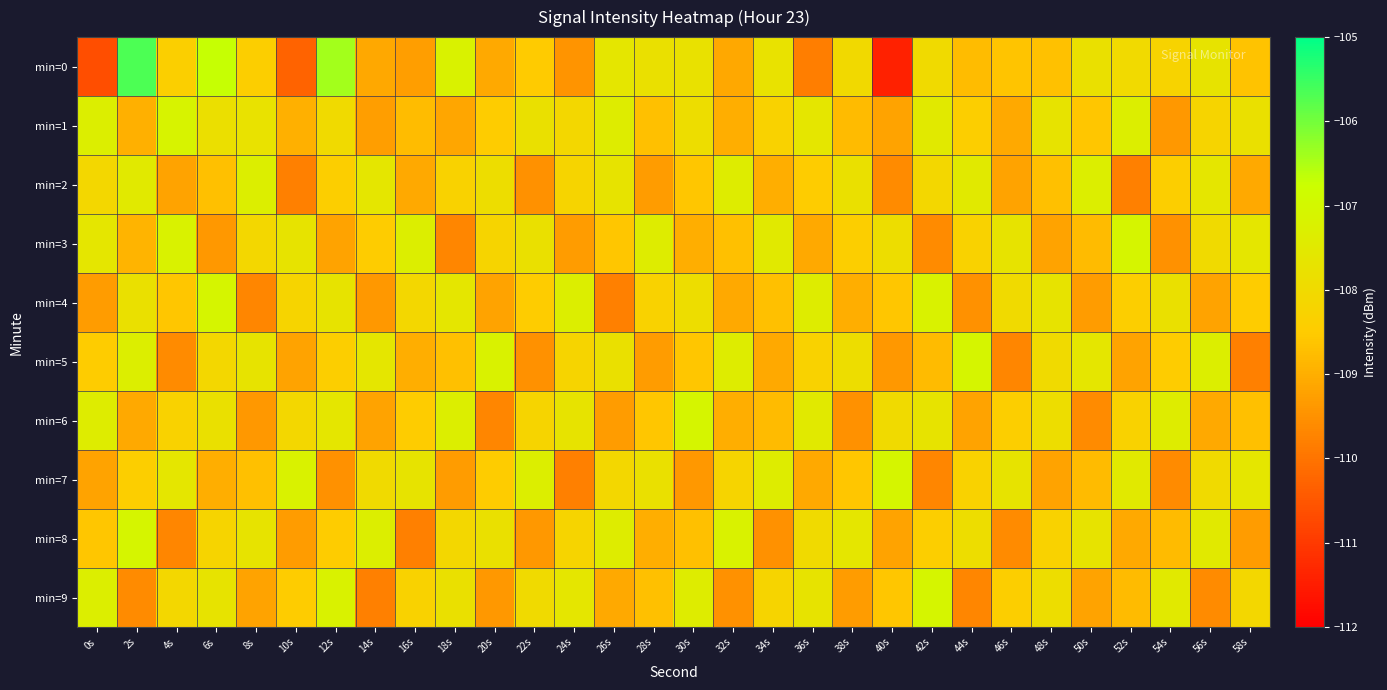

Reading left to right, list all the values displayed in this chart.

min=0: 0s=-110.7	2s=-105.7	4s=-108.4	6s=-106.7	8s=-108.4	10s=-110.3	12s=-106.4	14s=-109.1	16s=-109.3	18s=-107.2	20s=-109.1	22s=-108.5	24s=-109.4	26s=-107.6	28s=-107.8	30s=-107.8	32s=-109.1	34s=-107.7	36s=-109.8	38s=-108.1	40s=-111.4	42s=-108.0	44s=-108.8	46s=-108.6	48s=-108.7	50s=-107.8	52s=-108.0	54s=-108.2	56s=-107.7	58s=-108.6
min=1: 0s=-107.3	2s=-109.0	4s=-107.2	6s=-107.8	8s=-107.8	10s=-109.0	12s=-108.0	14s=-109.3	16s=-108.8	18s=-109.2	20s=-108.5	22s=-107.8	24s=-108.1	26s=-107.4	28s=-108.7	30s=-107.9	32s=-109.0	34s=-108.3	36s=-107.6	38s=-108.8	40s=-109.2	42s=-107.5	44s=-108.4	46s=-109.1	48s=-107.7	50s=-108.6	52s=-107.3	54s=-109.4	56s=-108.2	58s=-107.8
min=2: 0s=-108.1	2s=-107.5	4s=-109.2	6s=-108.7	8s=-107.3	10s=-109.8	12s=-108.4	14s=-107.6	16s=-109.1	18s=-108.3	20s=-107.9	22s=-109.5	24s=-108.2	26s=-107.7	28s=-109.3	30s=-108.6	32s=-107.4	34s=-109.0	36s=-108.5	38s=-107.8	40s=-109.6	42s=-108.1	44s=-107.5	46s=-109.2	48s=-108.7	50s=-107.3	52s=-109.8	54s=-108.4	56s=-107.6	58s=-109.1
min=3: 0s=-107.6	2s=-108.9	4s=-107.2	6s=-109.4	8s=-108.1	10s=-107.7	12s=-109.2	14s=-108.5	16s=-107.3	18s=-109.7	20s=-108.2	22s=-107.8	24s=-109.3	26s=-108.6	28s=-107.4	30s=-109.0	32s=-108.7	34s=-107.5	36s=-109.1	38s=-108.4	40s=-107.9	42s=-109.6	44s=-108.3	46s=-107.7	48s=-109.2	50s=-108.8	52s=-107.1	54s=-109.5	56s=-108.0	58s=-107.6
min=4: 0s=-109.3	2s=-107.8	4s=-108.6	6s=-107.1	8s=-109.7	10s=-108.2	12s=-107.7	14s=-109.4	16s=-108.1	18s=-107.6	20s=-109.2	22s=-108.5	24s=-107.3	26s=-109.8	28s=-108.3	30s=-107.9	32s=-109.1	34s=-108.7	36s=-107.4	38s=-109.0	40s=-108.6	42s=-107.2	44s=-109.5	46s=-108.0	48s=-107.7	50s=-109.3	52s=-108.4	54s=-107.8	56s=-109.2	58s=-108.5
min=5: 0s=-108.5	2s=-107.3	4s=-109.6	6s=-108.1	8s=-107.7	10s=-109.2	12s=-108.4	14s=-107.6	16s=-109.0	18s=-108.7	20s=-107.2	22s=-109.5	24s=-108.2	26s=-107.8	28s=-109.3	30s=-108.6	32s=-107.4	34s=-109.1	36s=-108.3	38s=-107.9	40s=-109.4	42s=-108.8	44s=-107.1	46s=-109.7	48s=-108.0	50s=-107.6	52s=-109.2	54s=-108.5	56s=-107.3	58s=-109.8
min=6: 0s=-107.4	2s=-109.1	4s=-108.3	6s=-107.8	8s=-109.4	10s=-108.1	12s=-107.6	14s=-109.2	16s=-108.5	18s=-107.3	20s=-109.7	22s=-108.2	24s=-107.7	26s=-109.3	28s=-108.6	30s=-107.1	32s=-109.0	34s=-108.8	36s=-107.5	38s=-109.5	40s=-108.0	42s=-107.7	44s=-109.2	46s=-108.4	48s=-107.9	50s=-109.6	52s=-108.3	54s=-107.4	56s=-109.1	58s=-108.7
min=7: 0s=-109.2	2s=-108.4	4s=-107.6	6s=-109.0	8s=-108.7	10s=-107.2	12s=-109.5	14s=-108.0	16s=-107.7	18s=-109.3	20s=-108.5	22s=-107.3	24s=-109.8	26s=-108.1	28s=-107.8	30s=-109.4	32s=-108.2	34s=-107.4	36s=-109.1	38s=-108.6	40s=-107.1	42s=-109.7	44s=-108.3	46s=-107.7	48s=-109.2	50s=-108.8	52s=-107.5	54s=-109.6	56s=-108.0	58s=-107.6
min=8: 0s=-108.6	2s=-107.1	4s=-109.7	6s=-108.2	8s=-107.7	10s=-109.3	12s=-108.5	14s=-107.3	16s=-109.8	18s=-108.1	20s=-107.8	22s=-109.4	24s=-108.2	26s=-107.4	28s=-109.0	30s=-108.7	32s=-107.2	34s=-109.5	36s=-108.0	38s=-107.6	40s=-109.2	42s=-108.4	44s=-107.9	46s=-109.6	48s=-108.3	50s=-107.7	52s=-109.1	54s=-108.8	56s=-107.5	58s=-109.3
min=9: 0s=-107.3	2s=-109.6	4s=-108.1	6s=-107.7	8s=-109.2	10s=-108.5	12s=-107.2	14s=-109.8	16s=-108.3	18s=-107.8	20s=-109.4	22s=-108.0	24s=-107.6	26s=-109.1	28s=-108.7	30s=-107.4	32s=-109.5	34s=-108.2	36s=-107.7	38s=-109.3	40s=-108.6	42s=-107.1	44s=-109.7	46s=-108.4	48s=-107.9	50s=-109.2	52s=-108.8	54s=-107.5	56s=-109.6	58s=-108.1